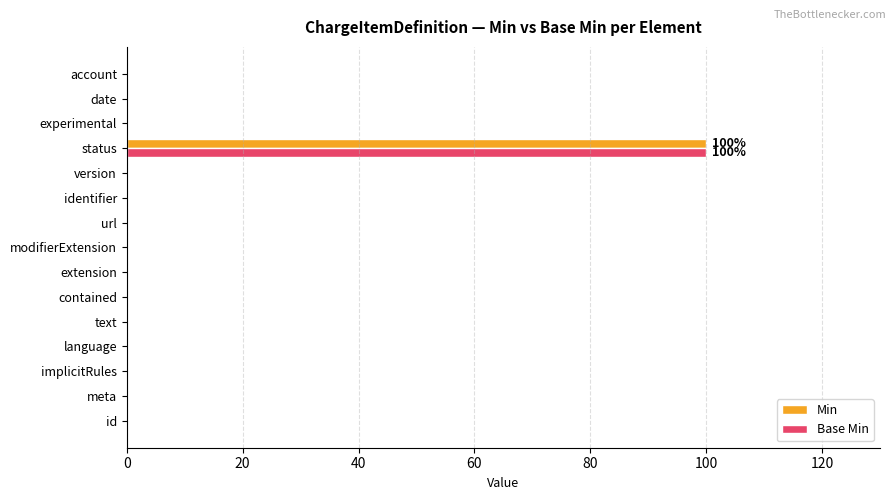

What is the average value of the Min series?

7